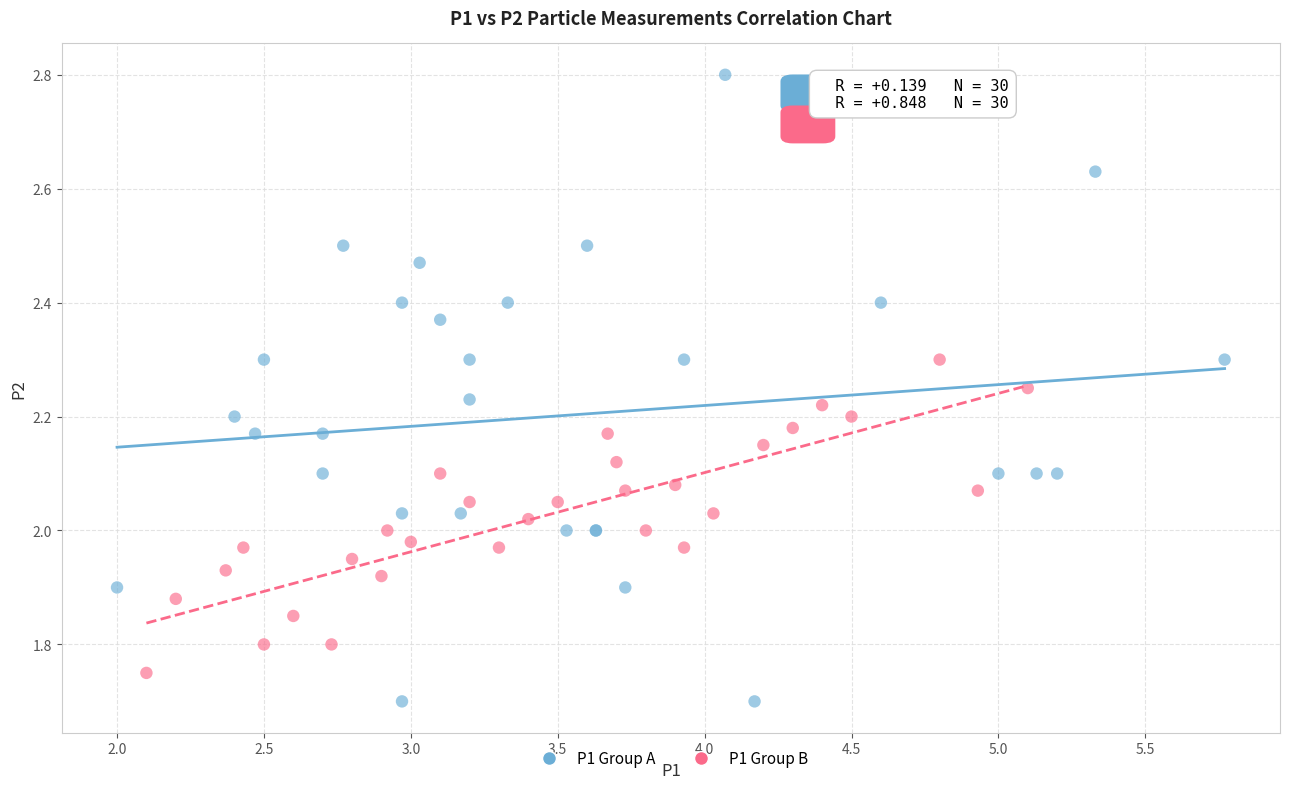

Which series has the widest spread of Y values?

P1 Group A